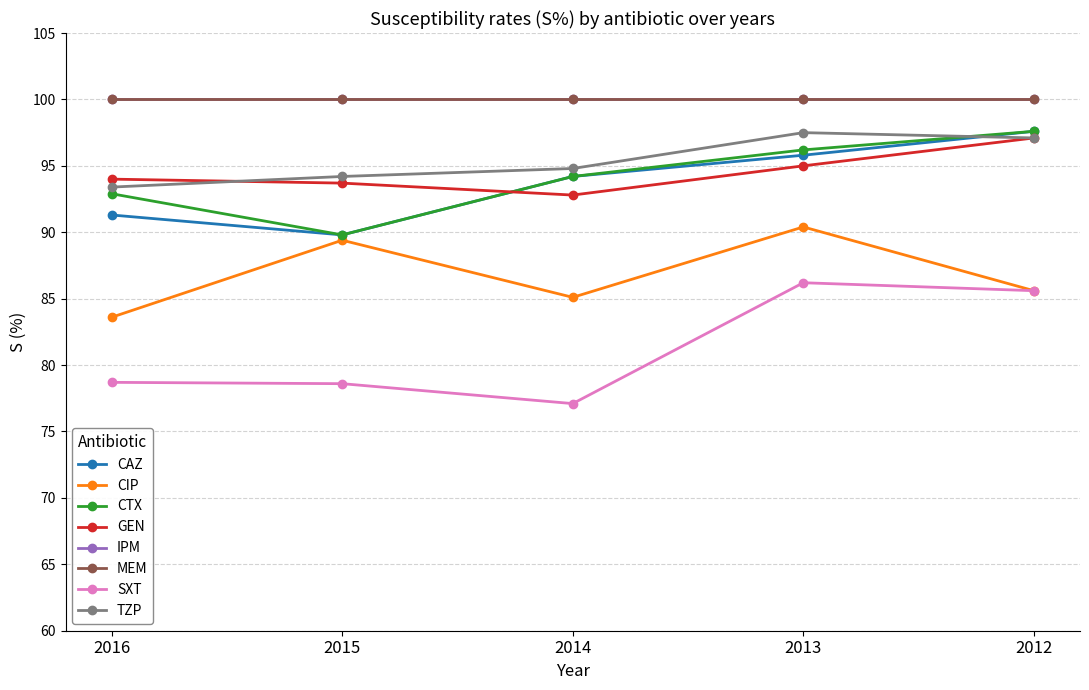

What is the maximum value for SXT?

86.2